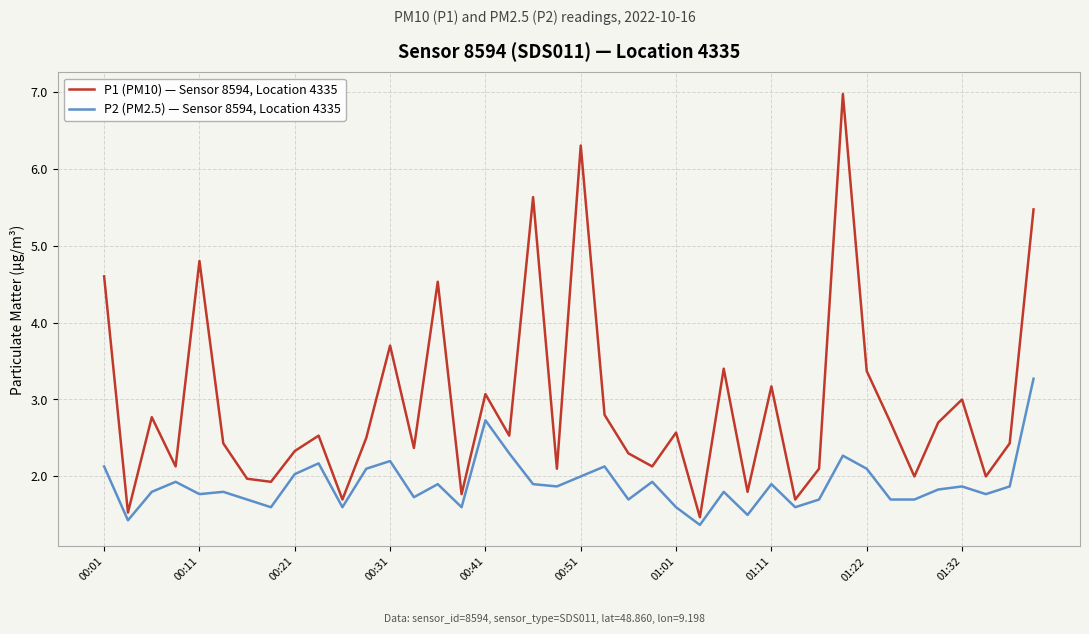

What is the lowest value of the P1 (PM10) — Sensor 8594, Location 4335 series?

1.5